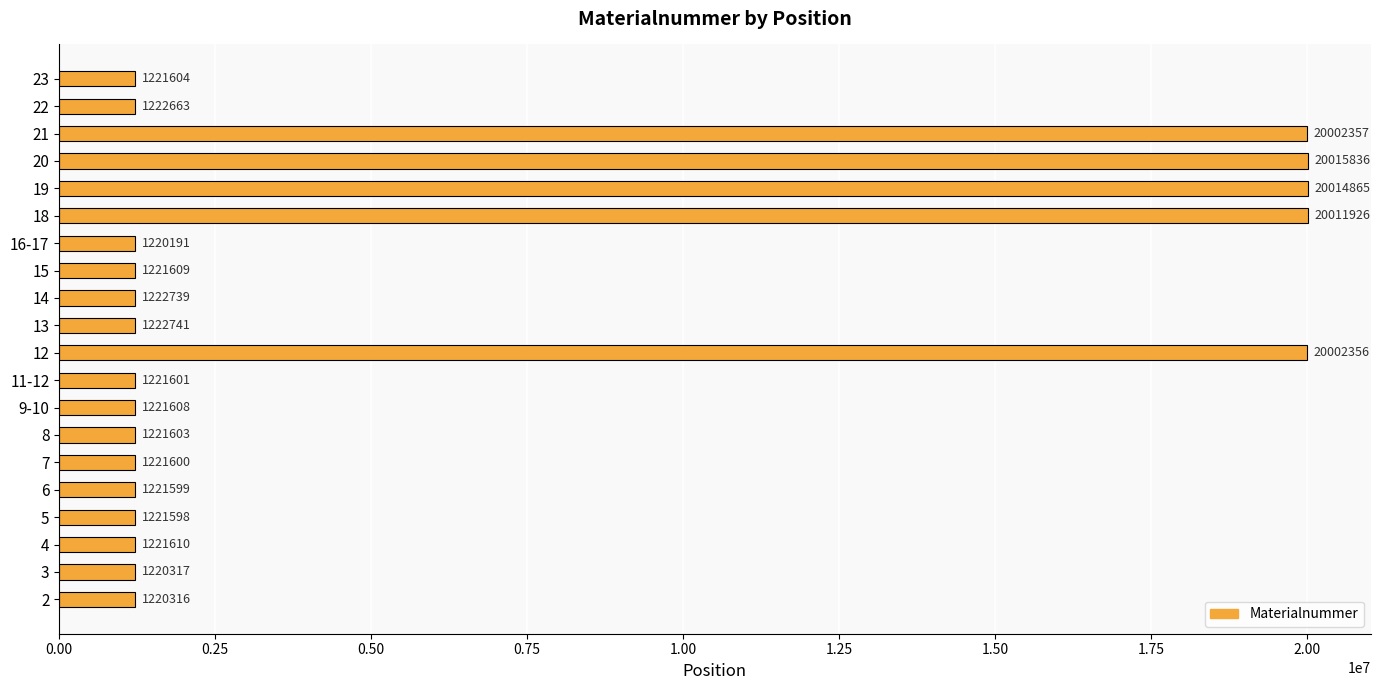

Where is the data nearest to the value 10618013?

12